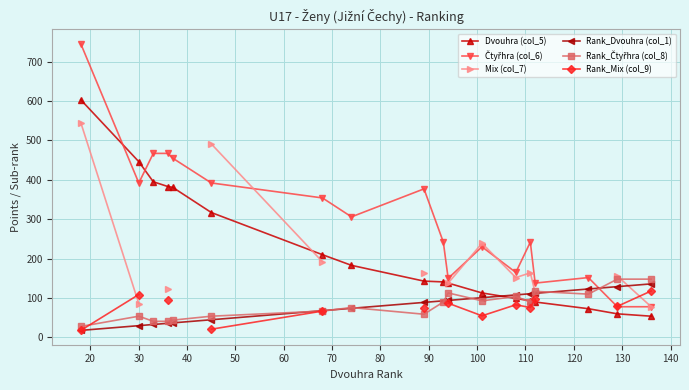

What is the minimum value for Dvouhra (col_5)?

54